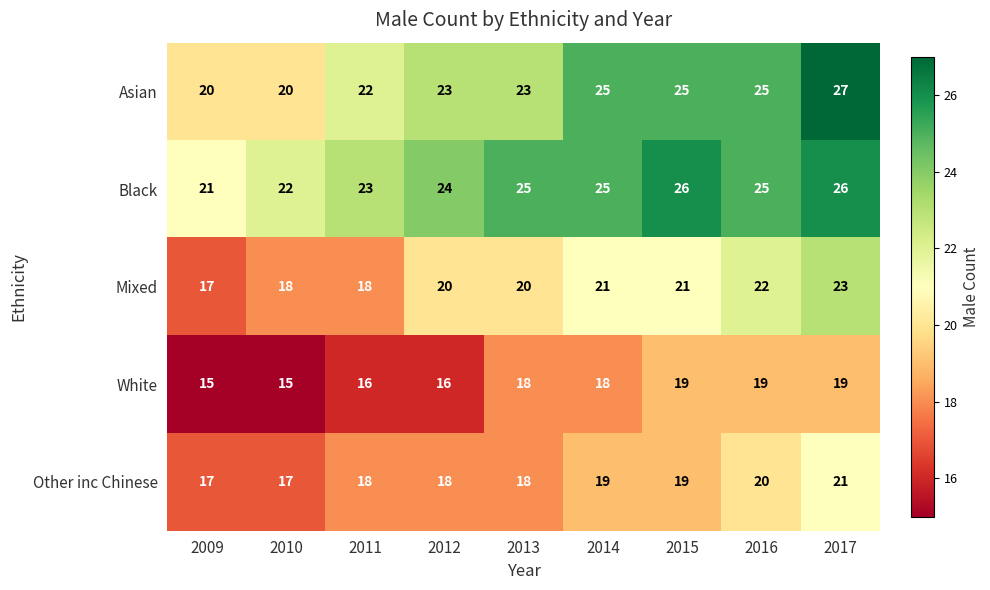

The Mixed series shows 5 at 2011. True or false?

False